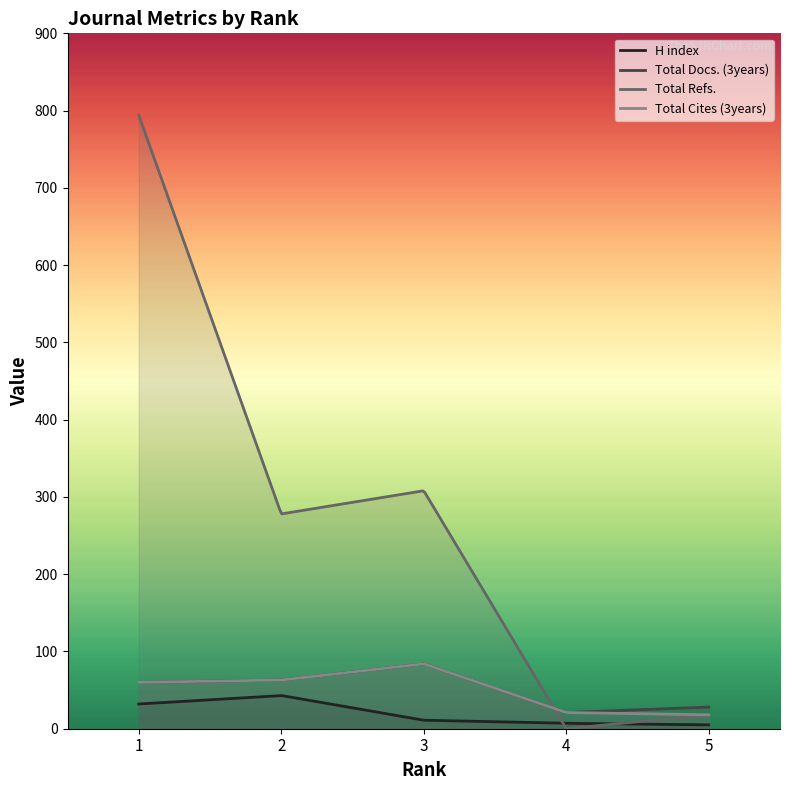

Rank the series by their maximum value, from lowest to highest.

H index, Total Docs. (3years), Total Cites (3years), Total Refs.